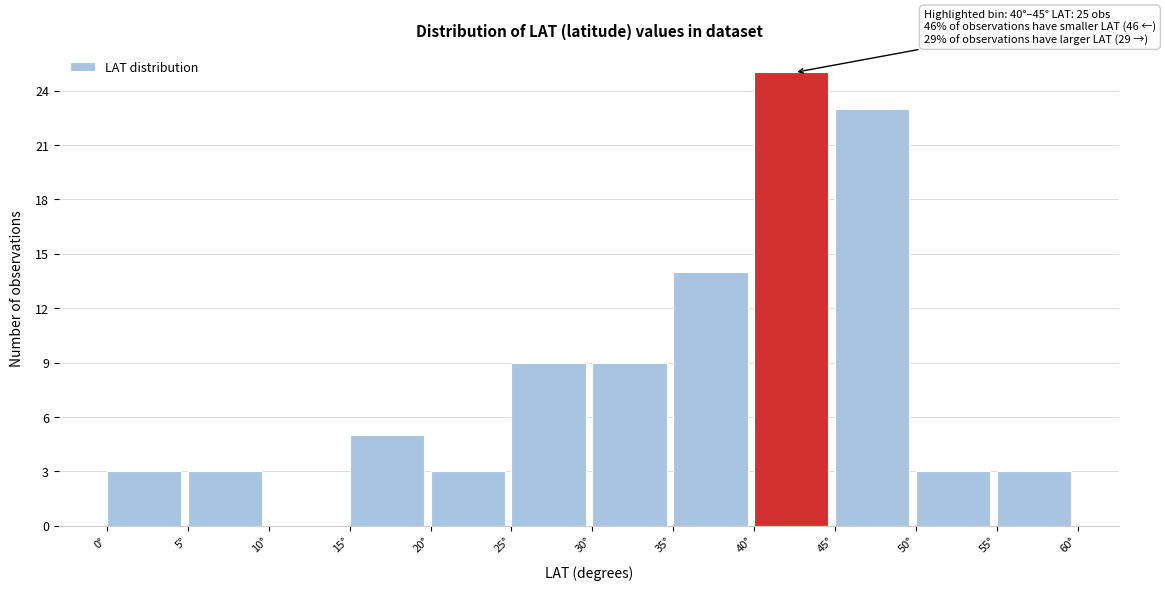

Over which range of the x-axis is the bar tallest?

40 to 45